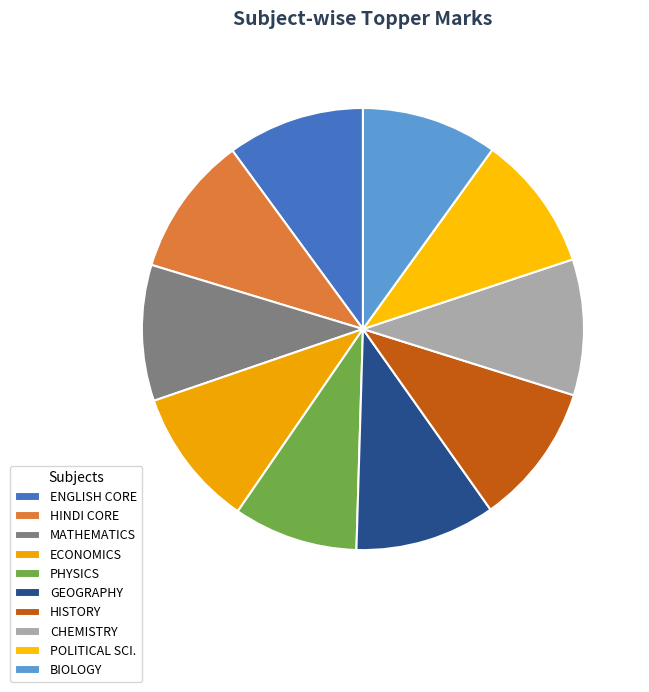

The POLITICAL SCI. slice represents 1% of the pie. True or false?

False